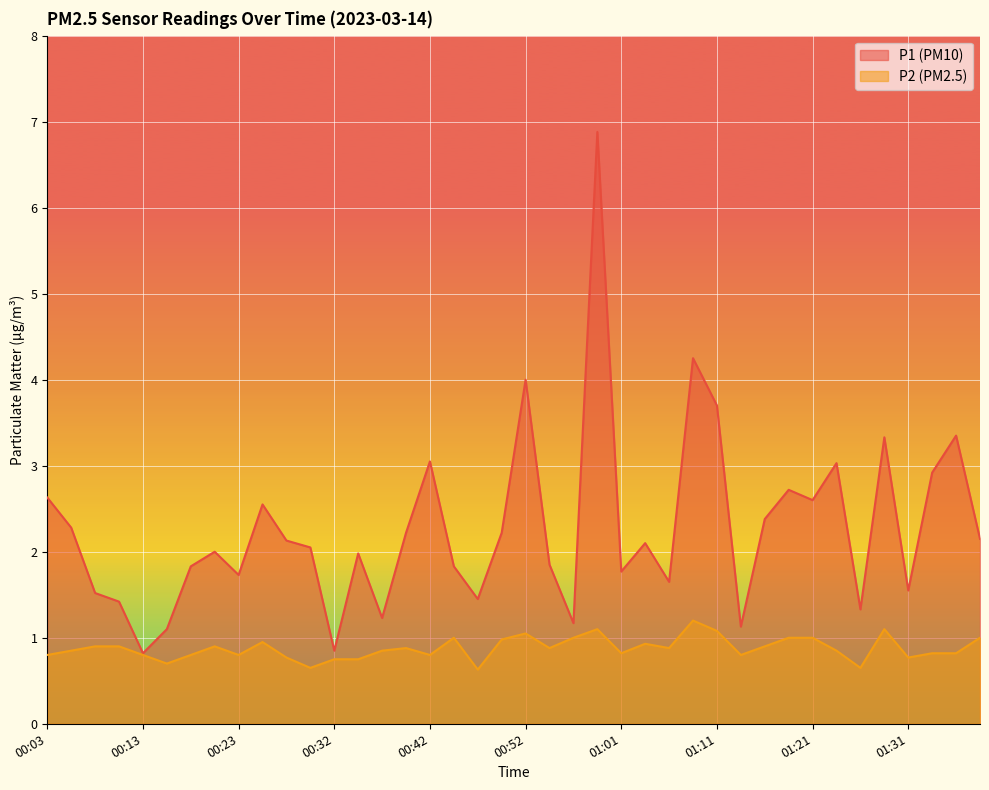

At which category is the sum across all series the highest?

00:59